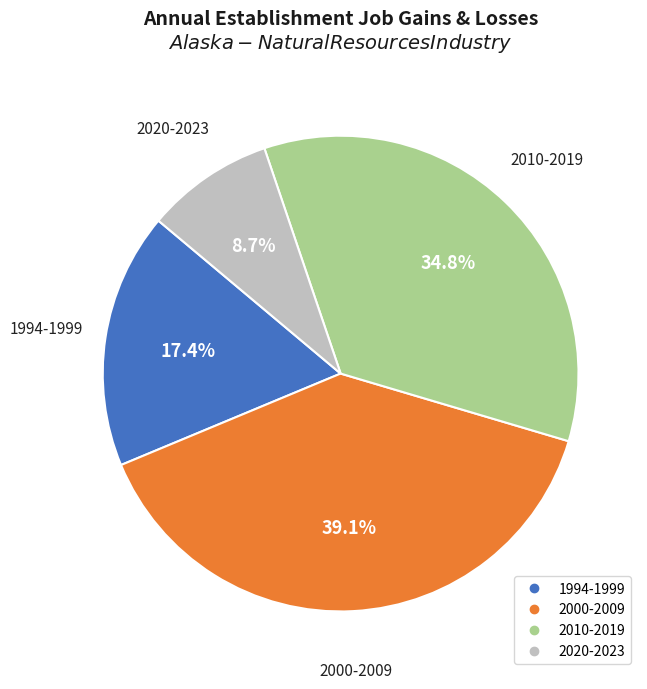

Does any single category account for the majority?

No